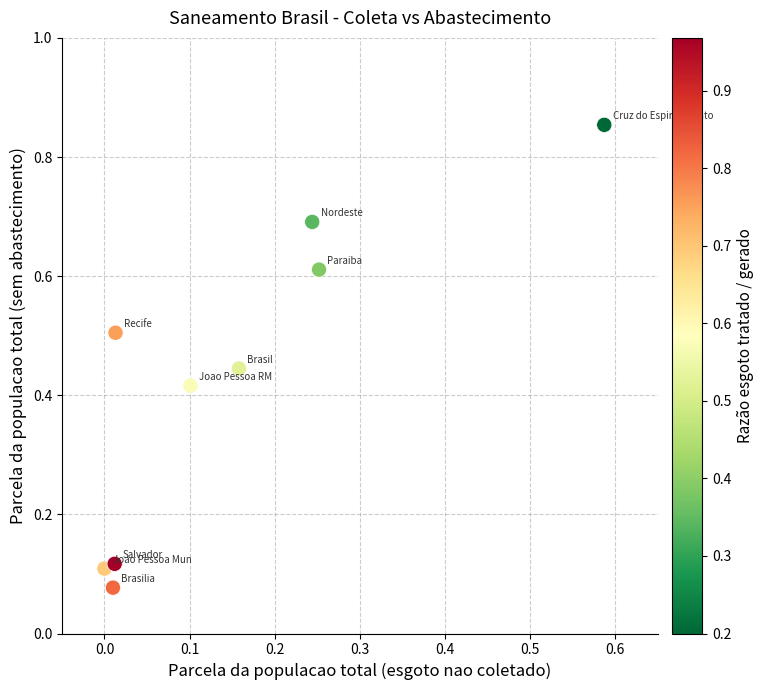

What is the range of Y values (max minus min)?

0.8